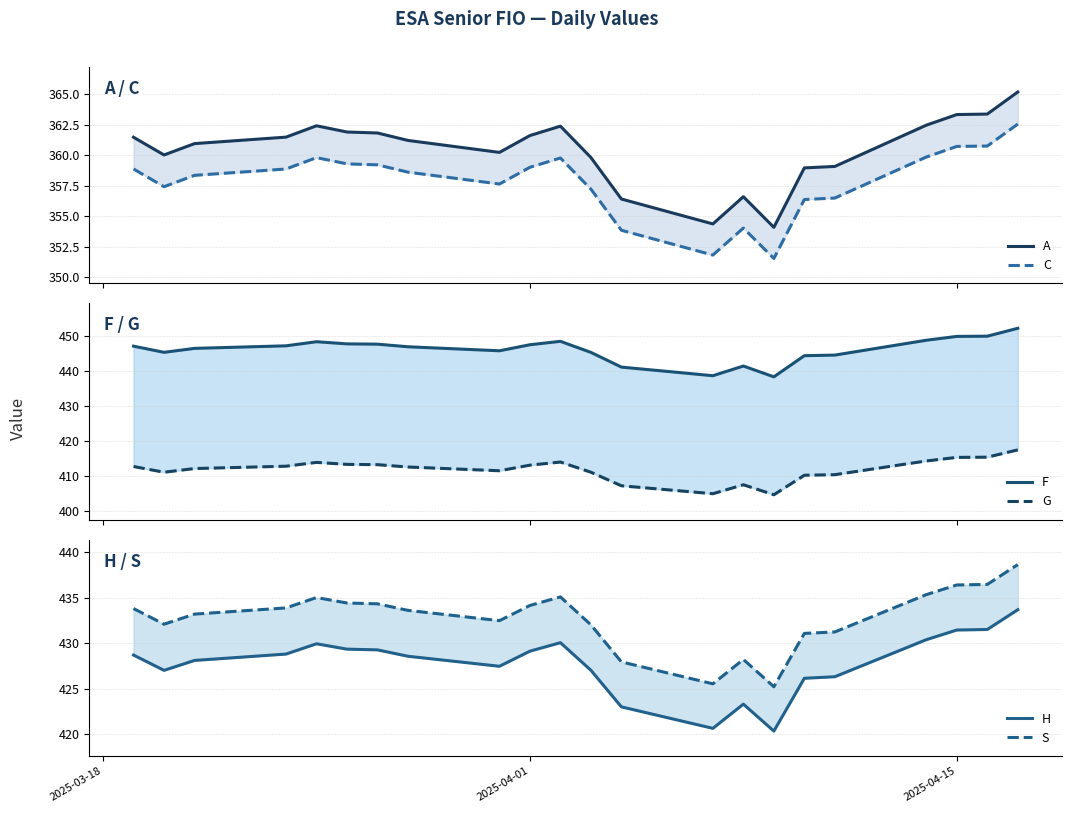

At how many categories does at least one series exceed 431?

22